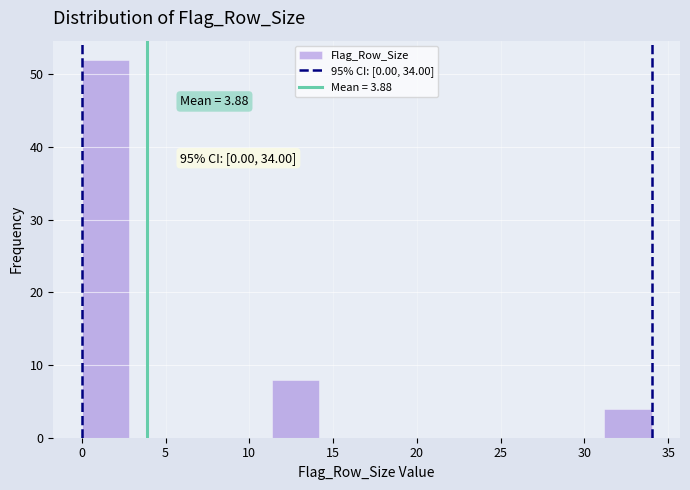

Over which range of the x-axis is the bar tallest?

0.0 to 3.0